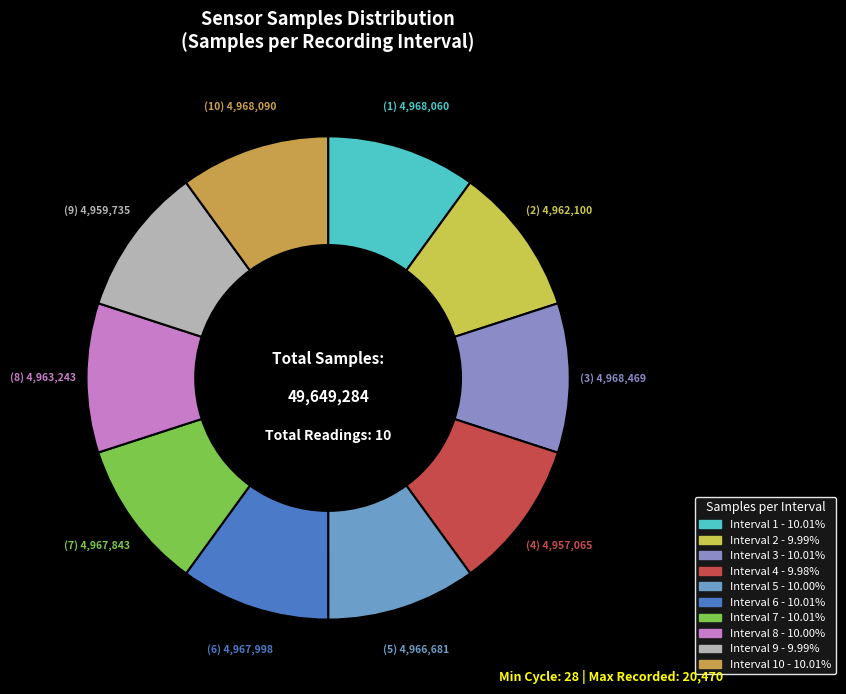

To the nearest percent, what is the average slice percentage?

10%